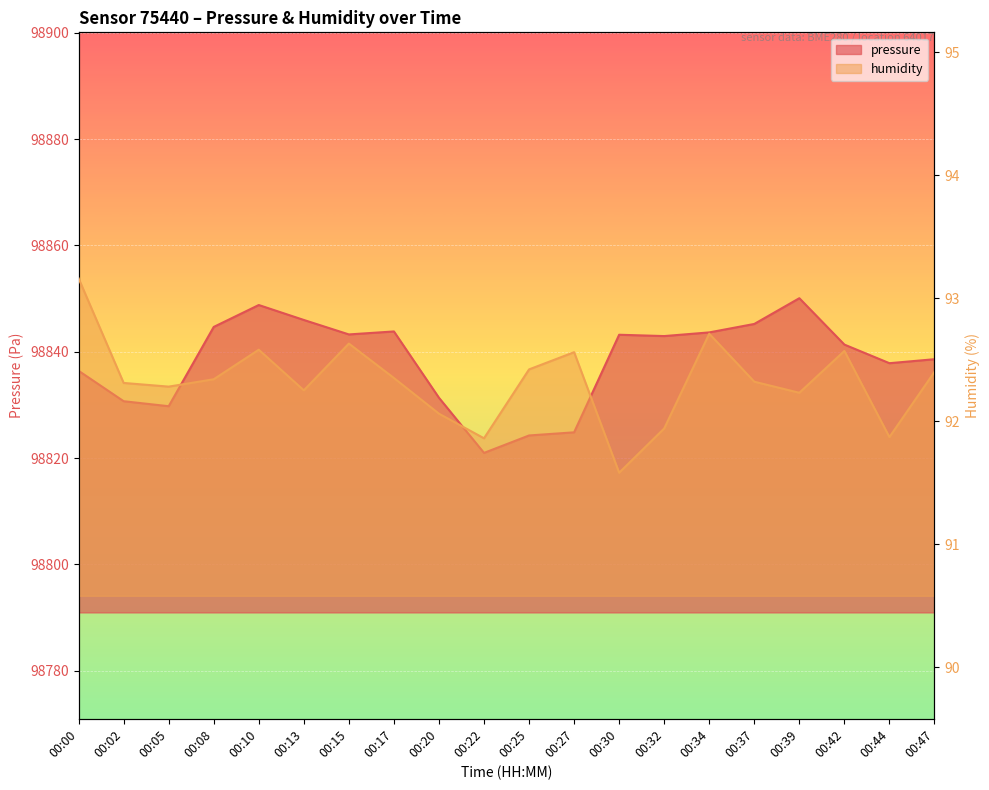

What is the value of the humidity point at the 20th from the left?

92.4